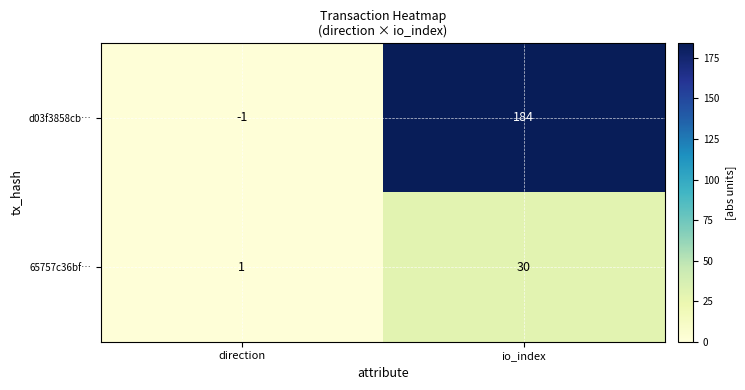

What is the spread (max minus min) of values at io_index?

154